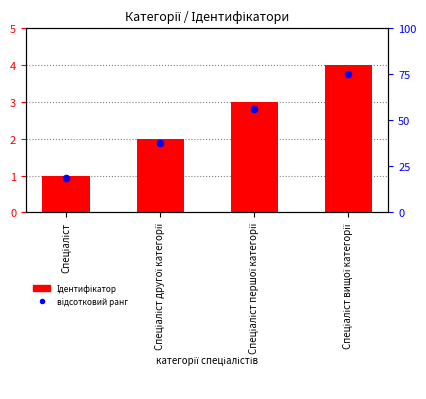

Which series contains the lowest Y value?

Ідентифікатор